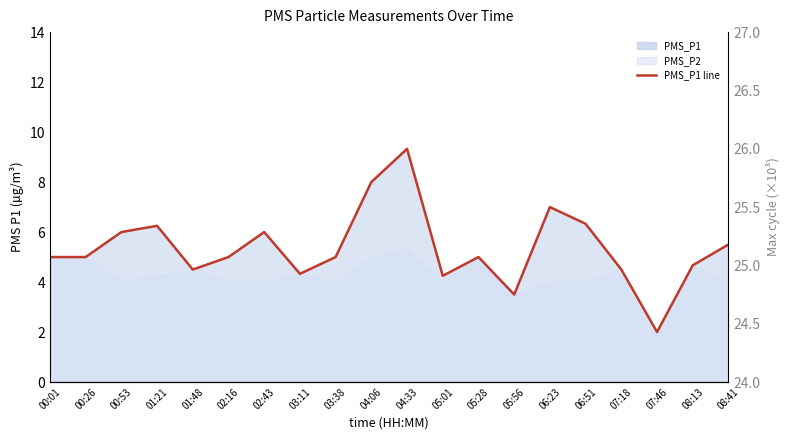

Reading right to left, what are all the values shown in this chart?

08:41=5.5	08:13=4.7	07:46=2.0	07:18=4.5	06:51=6.3	06:23=7.0	05:56=3.5	05:28=5.0	05:01=4.2	04:33=9.3	04:06=8.0	03:38=5.0	03:11=4.3	02:43=6.0	02:16=5.0	01:48=4.5	01:21=6.2	00:53=6.0	00:26=5.0	00:01=5.0